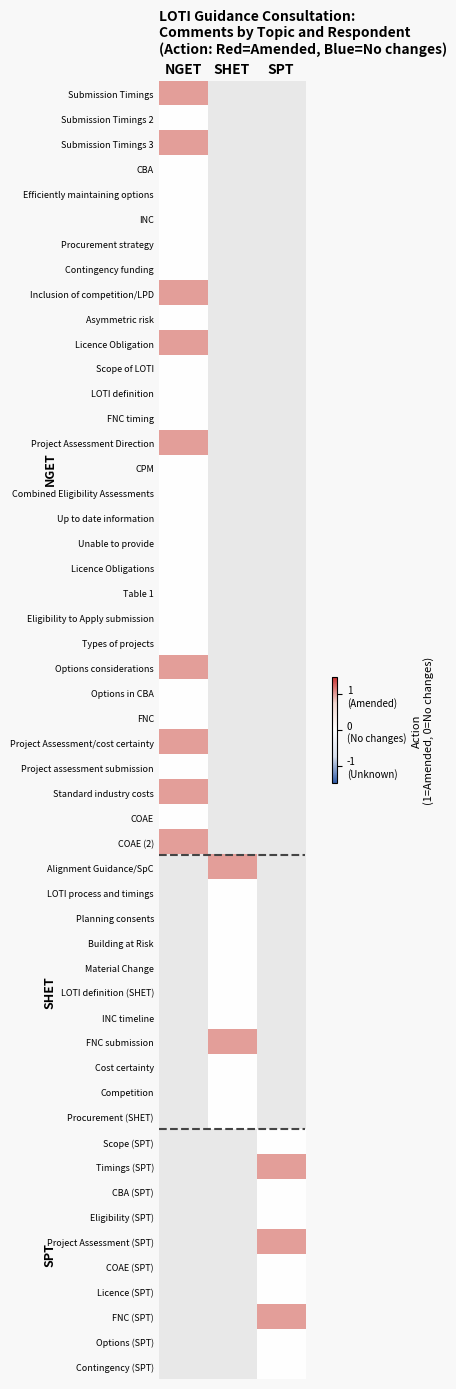

Which series has the widest spread of values?

SPT